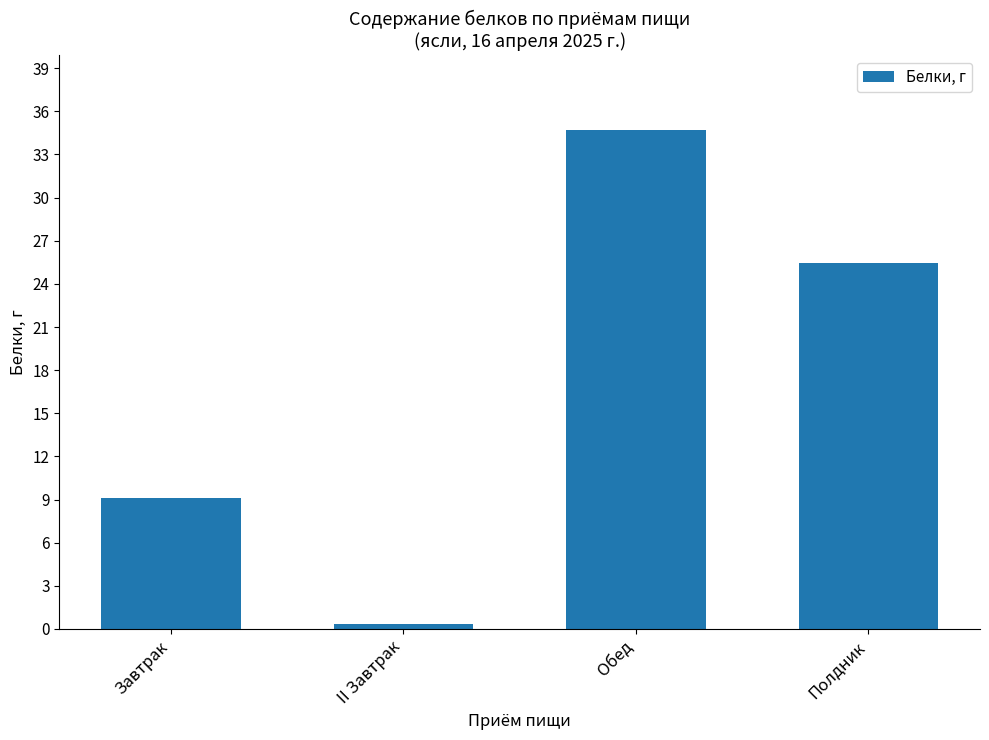

What is the difference between the maximum and second lowest values?

25.6